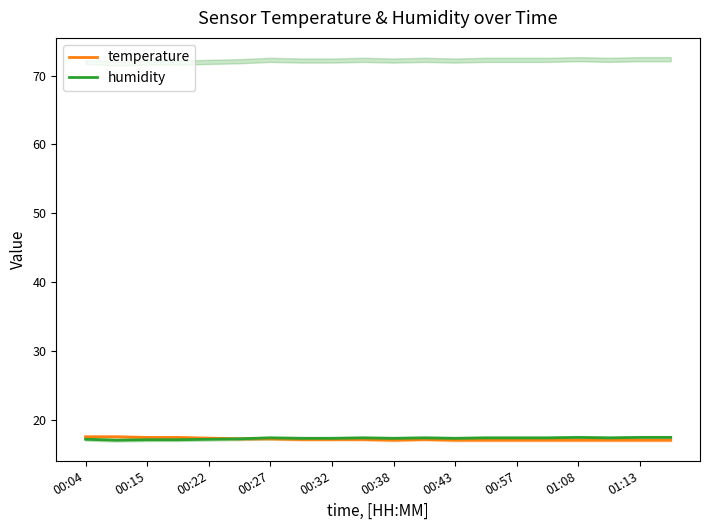

What is the maximum value for temperature?

17.5